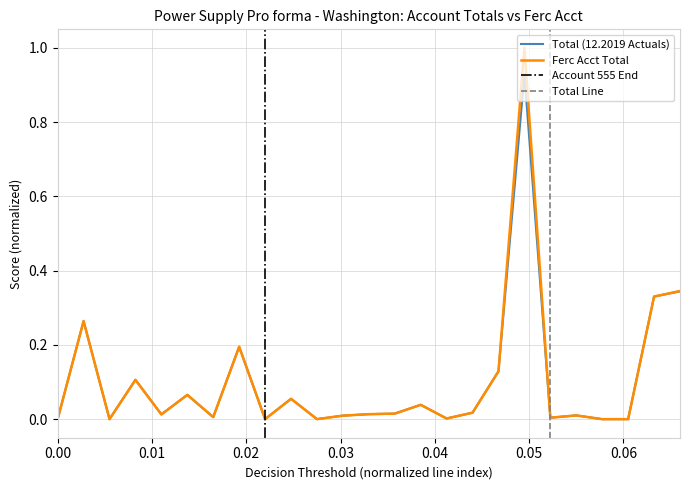

True or false: Ferc Acct Total and Total (12.2019 Actuals) intersect in this chart.

False